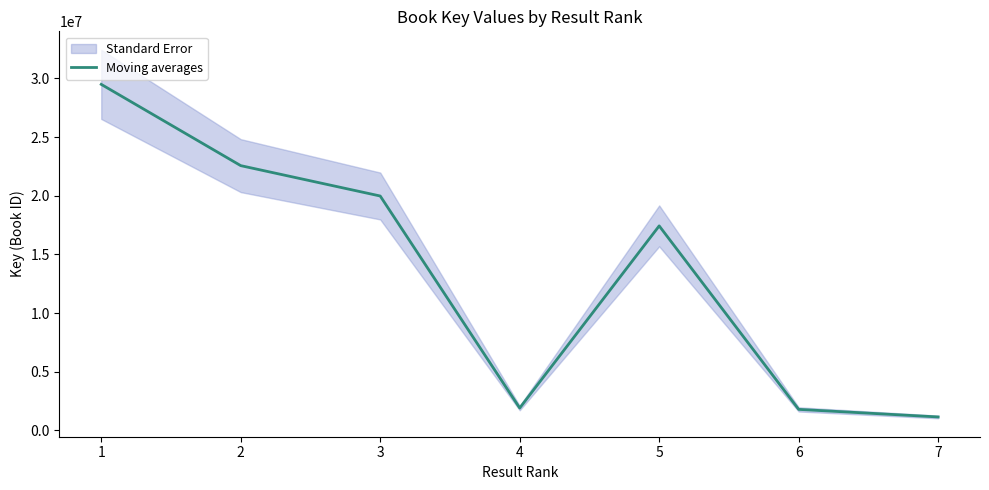

List the labels in order of value, largest first.

1, 2, 3, 5, 4, 6, 7